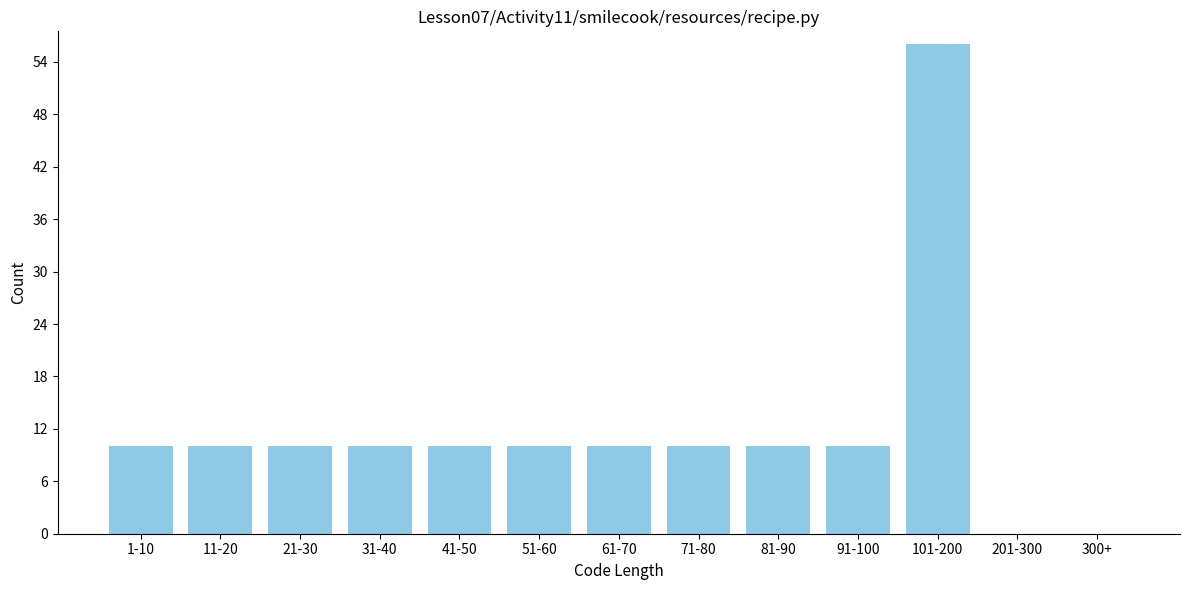

Reading left to right, list all the values displayed in this chart.

1-10=10	11-20=10	21-30=10	31-40=10	41-50=10	51-60=10	61-70=10	71-80=10	81-90=10	91-100=10	101-200=56	201-300=0	300+=0